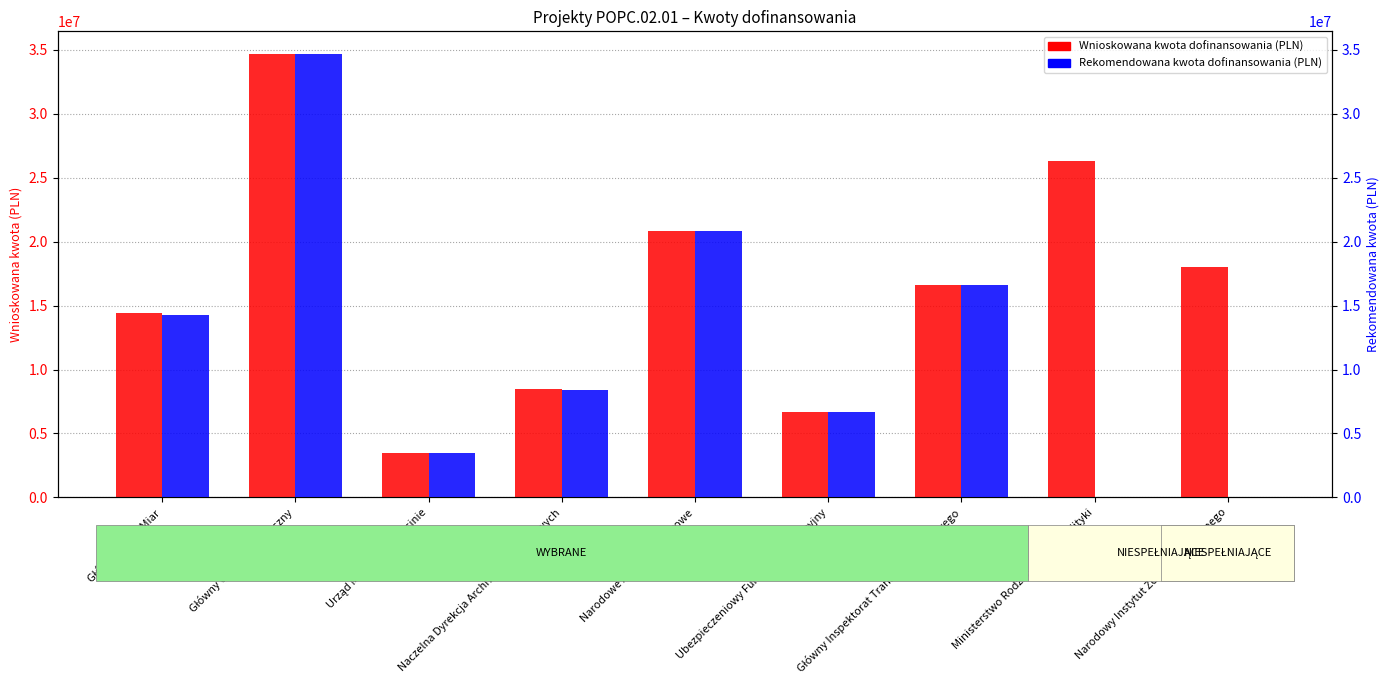

At which category is the sum across all series the highest?

Główny Urząd Statystyczny